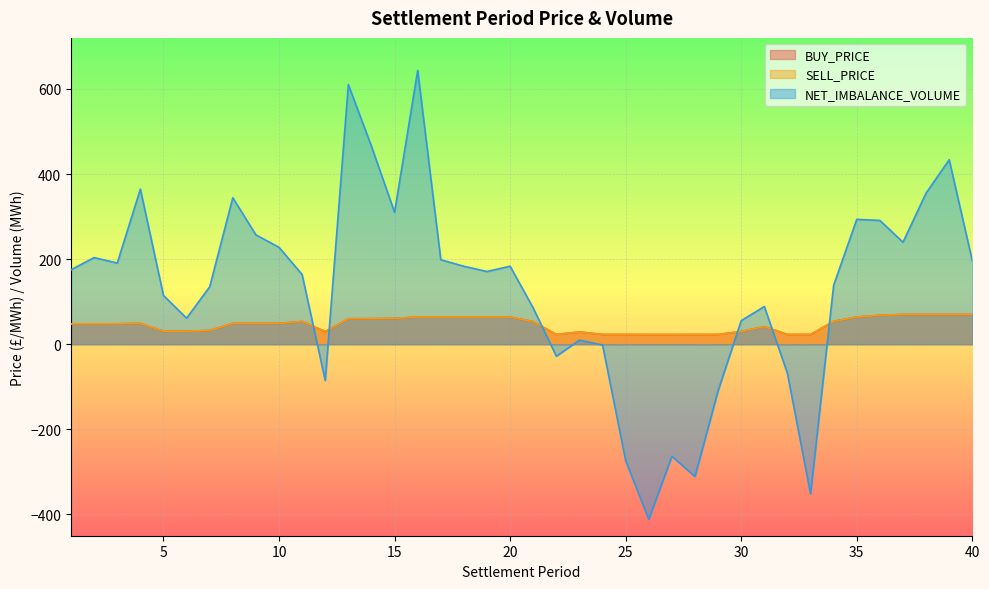

List the series in order of their peak value, highest first.

NET_IMBALANCE_VOLUME, BUY_PRICE, SELL_PRICE